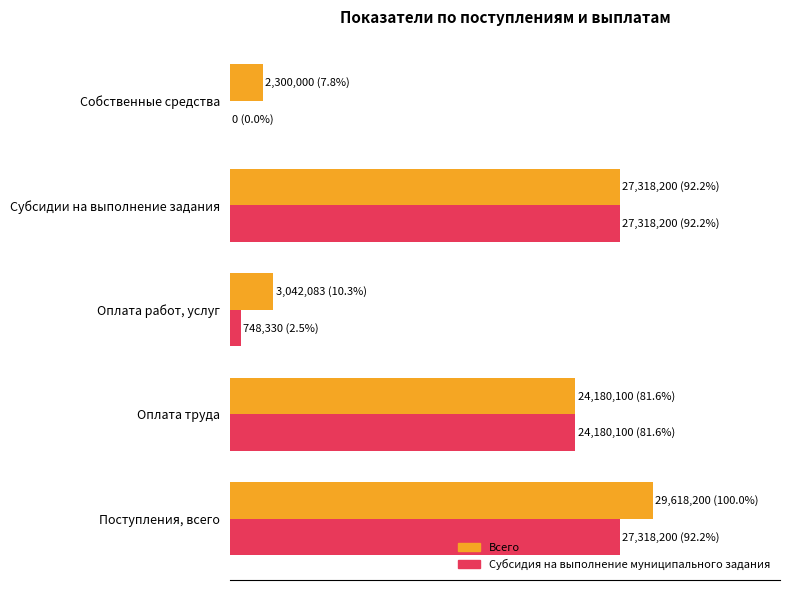

What is the difference between the second highest and minimum values in the Всего series?

84.5